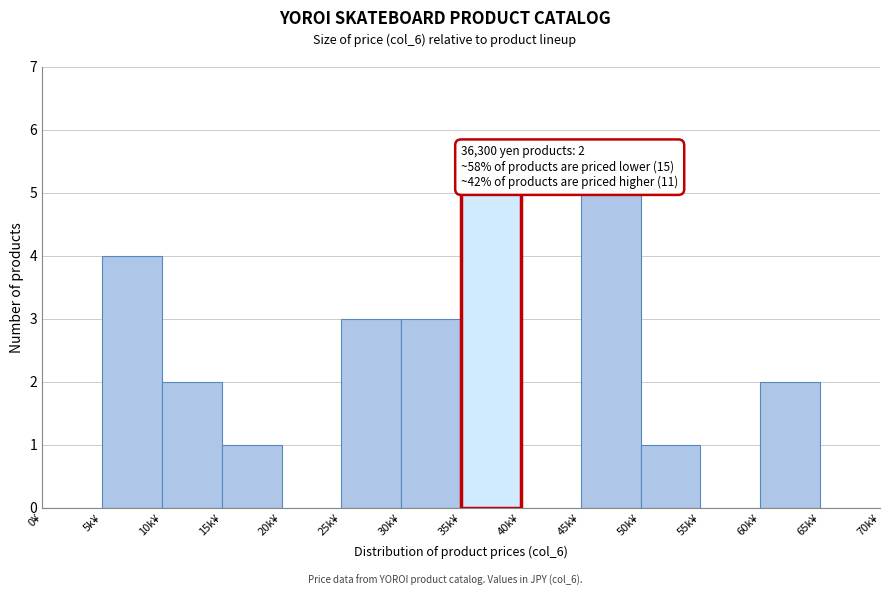

Reading left to right, what are all the values shown in this chart?

0¥=0	5k¥=4	10k¥=2	15k¥=1	20k¥=0	25k¥=3	30k¥=3	35k¥=5	40k¥=0	45k¥=5	50k¥=1	55k¥=0	60k¥=2	65k¥=0